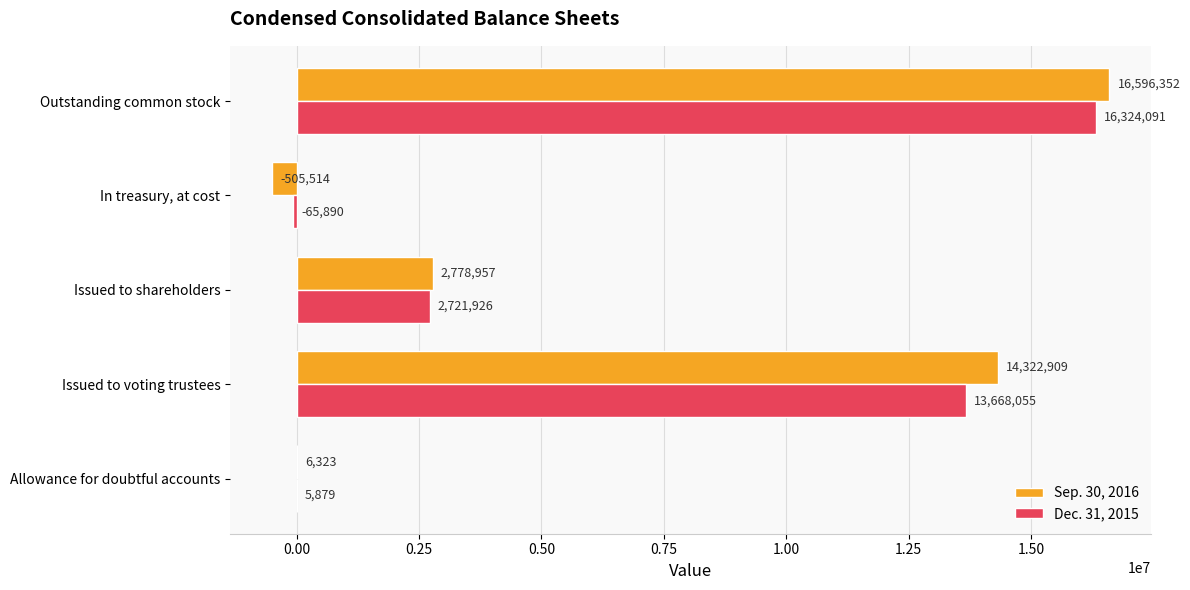

What is the average value of the Sep. 30, 2016 series?

6639805